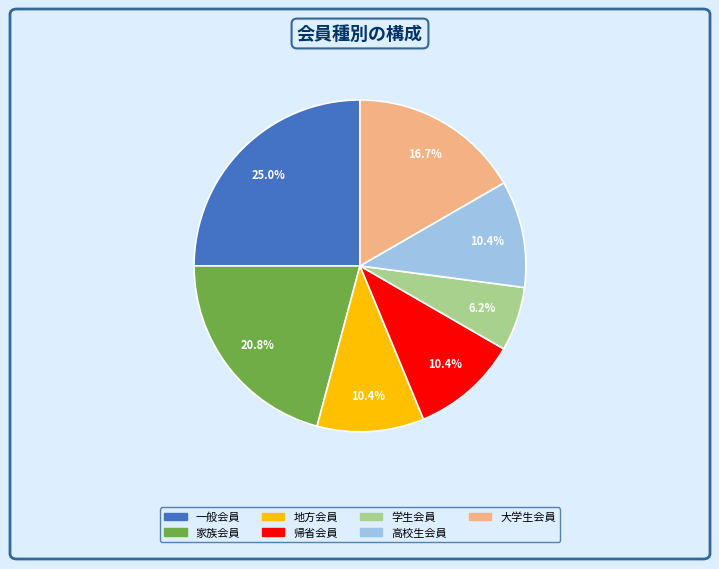

What is the smallest slice in the pie chart?

学生会員